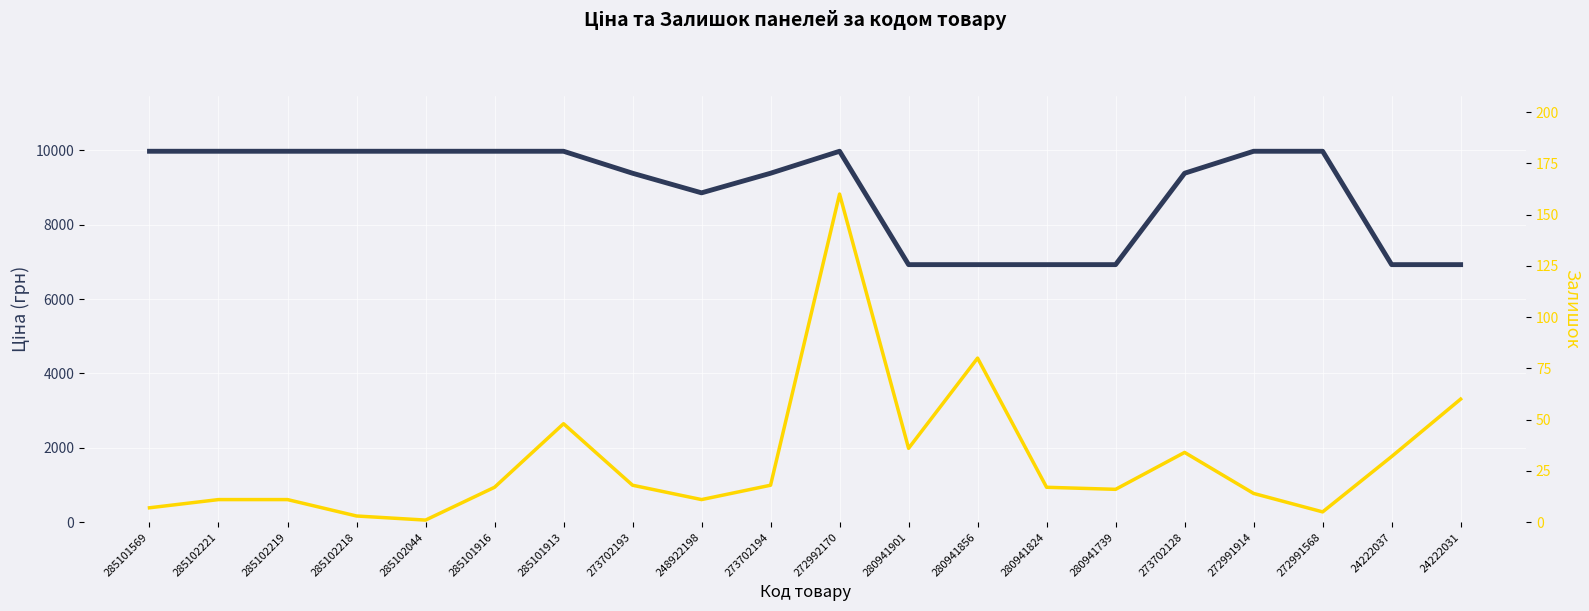

At which label does Ціна reach its minimum?

280941901